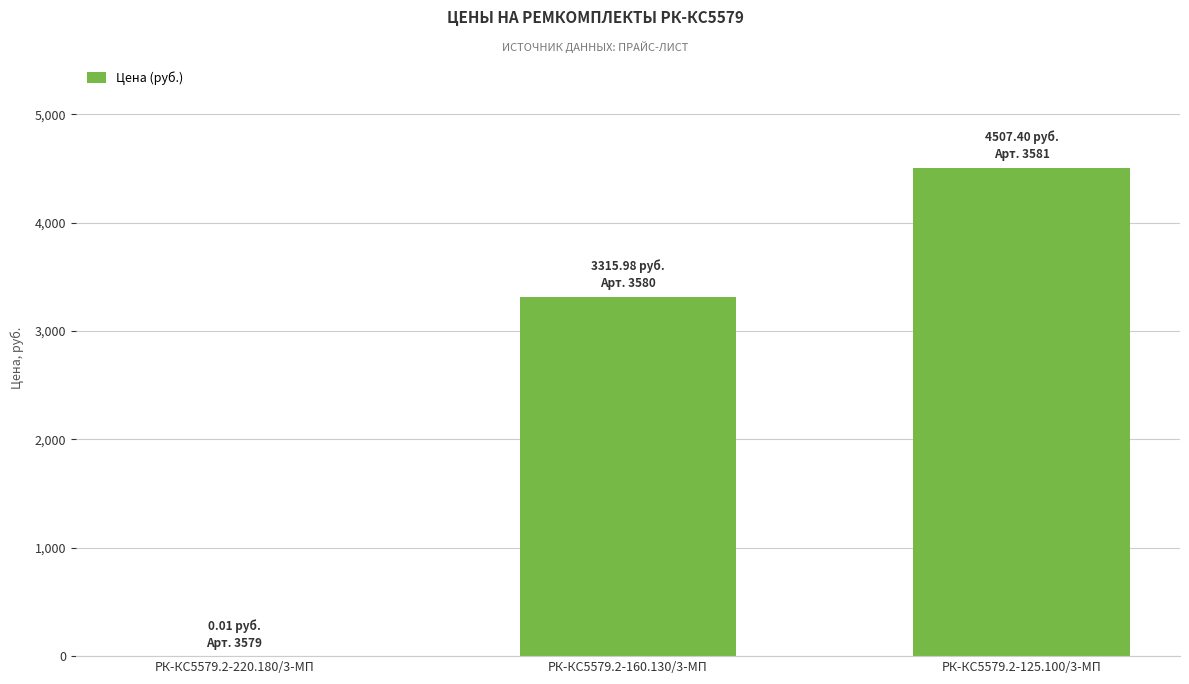

What is the change in value from РК-КС5579.2-220.180/3-МП to РК-КС5579.2-125.100/3-МП?

+4507.4